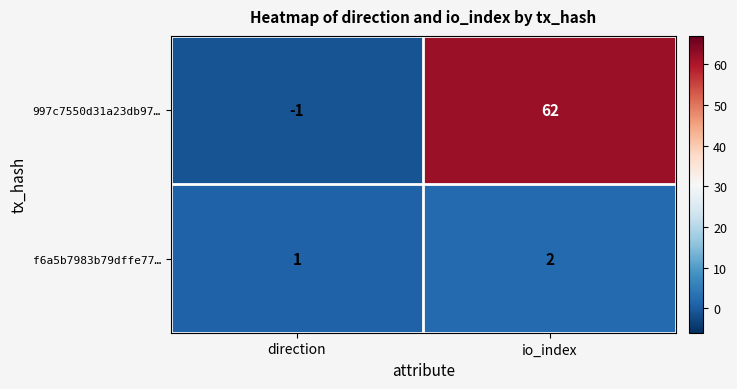

Reading left to right, list all the values displayed in this chart.

997c7550d31a23db97…: direction=-1	io_index=62
f6a5b7983b79dffe77…: direction=1	io_index=2